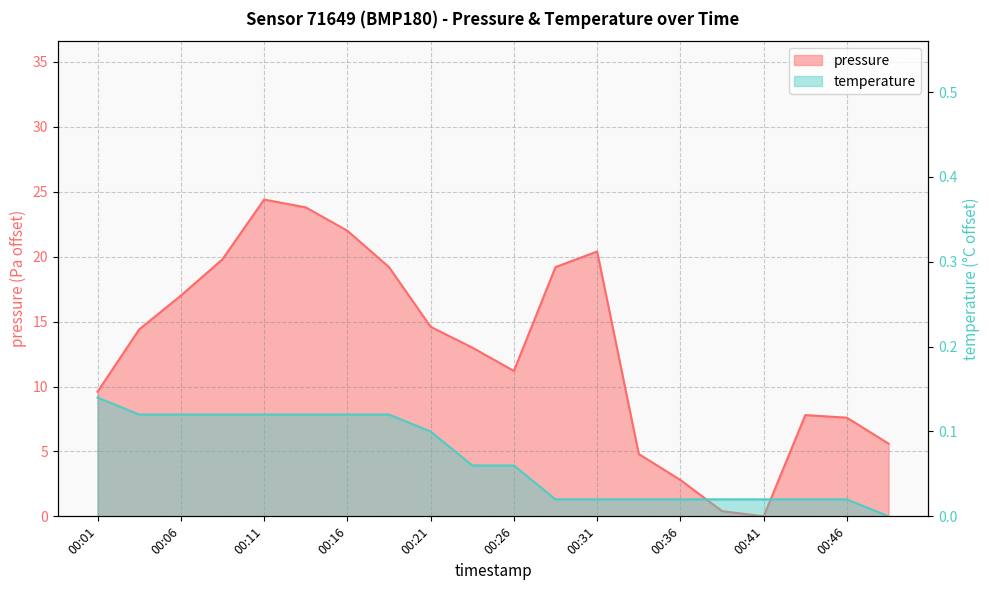

Reading left to right, what are all the values shown in this chart?

pressure: 9.6	14.4	17.0	19.8	24.4	23.8	22.0	19.2	14.6	13.0	11.2	19.2	20.4	4.8	2.8	0.4	0.0	7.8	7.6	5.6
temperature: 0.1	0.1	0.1	0.1	0.1	0.1	0.1	0.1	0.1	0.1	0.1	0.0	0.0	0.0	0.0	0.0	0.0	0.0	0.0	0.0